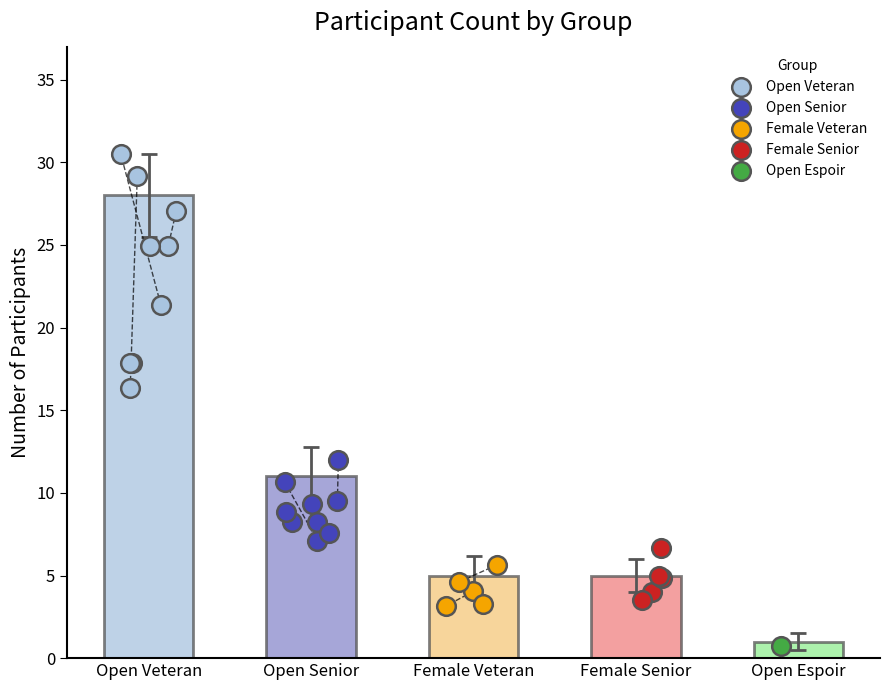

Which has a higher value, Open Senior or Senior?

Open Senior